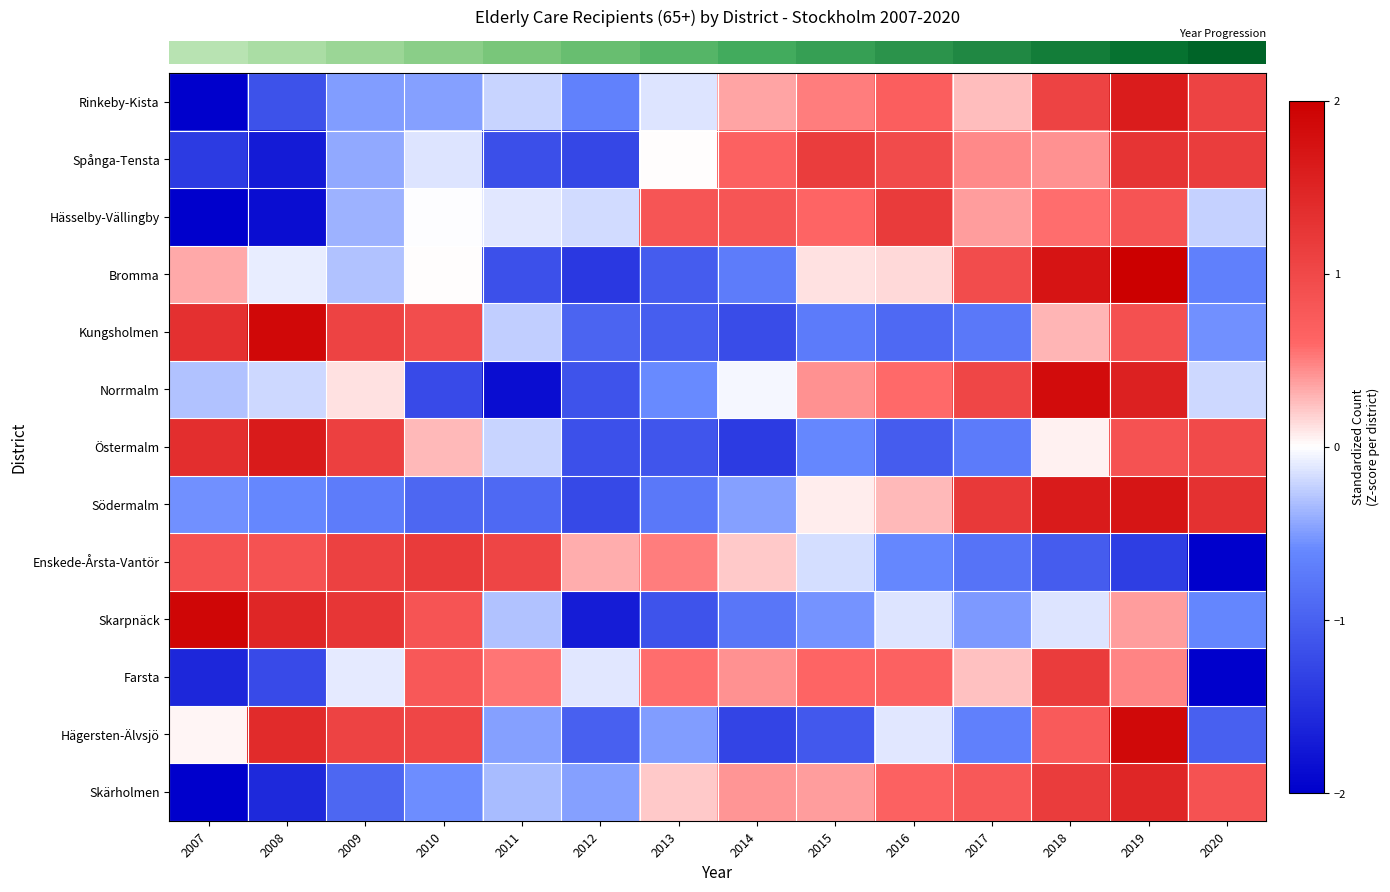

What is the total value across all series at 2016?

2.4